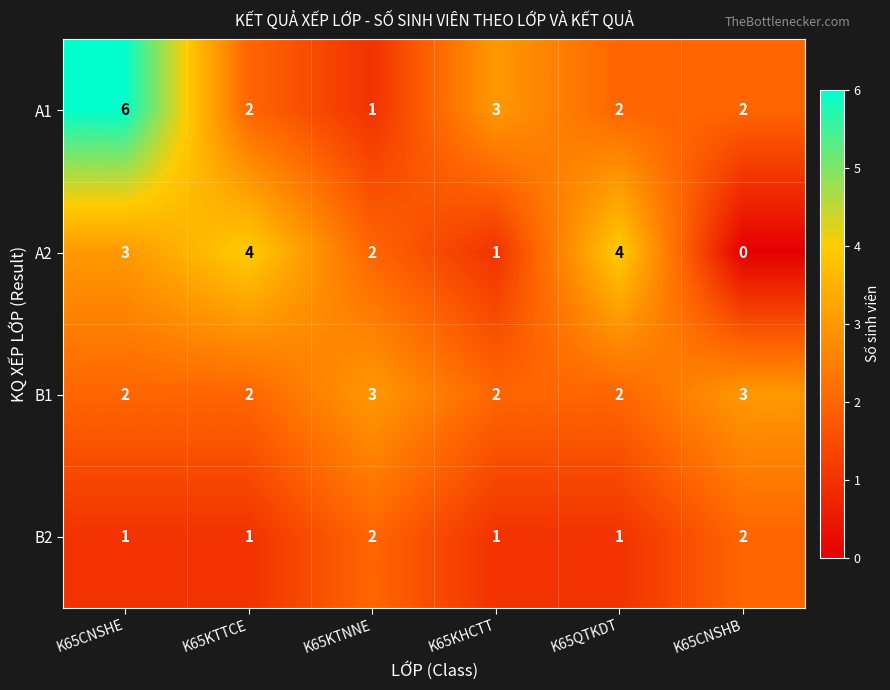

What is the greatest value displayed?

6